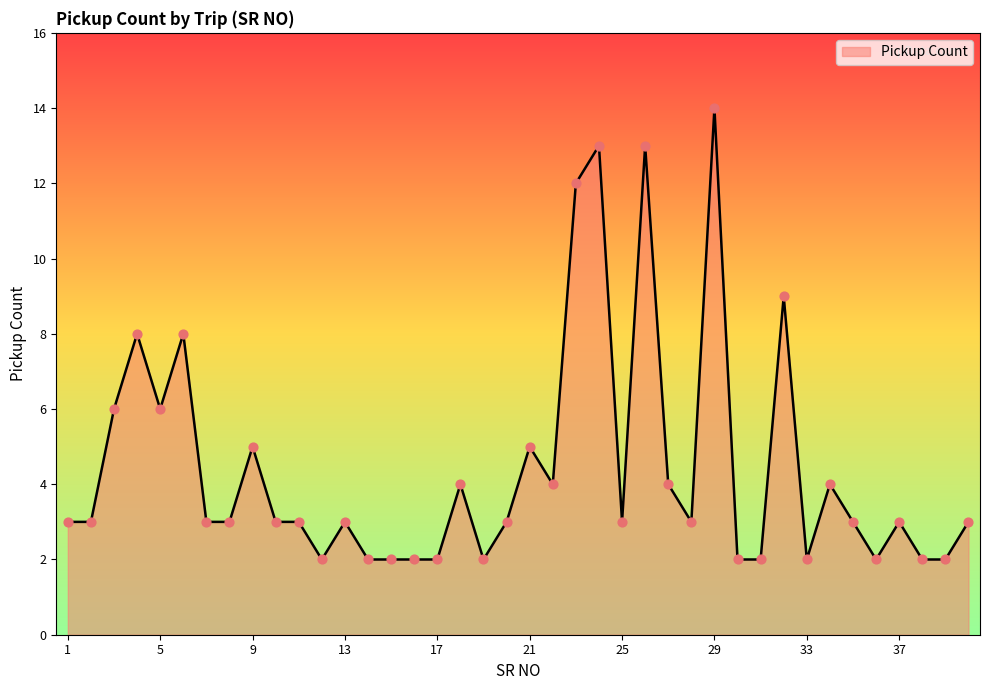

What is the maximum value shown in the chart?

14